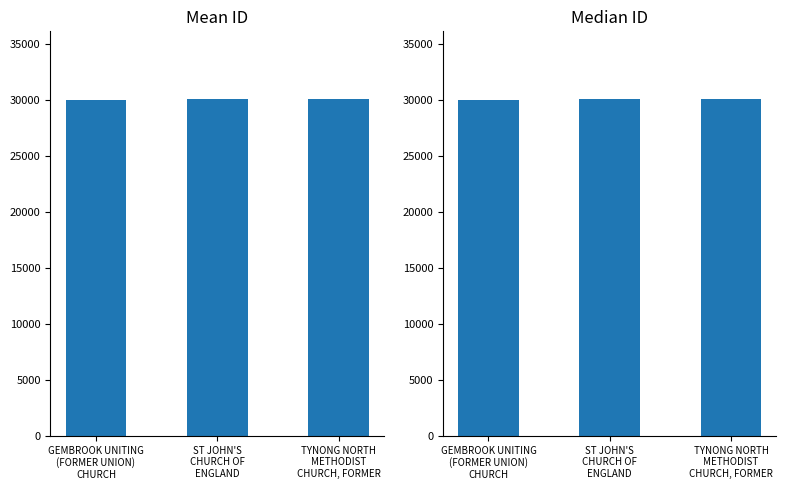

Rank the categories by value from lowest to highest.

GEMBROOK UNITING
(FORMER UNION)
CHURCH, ST JOHN'S
CHURCH OF
ENGLAND, TYNONG NORTH
METHODIST
CHURCH, FORMER